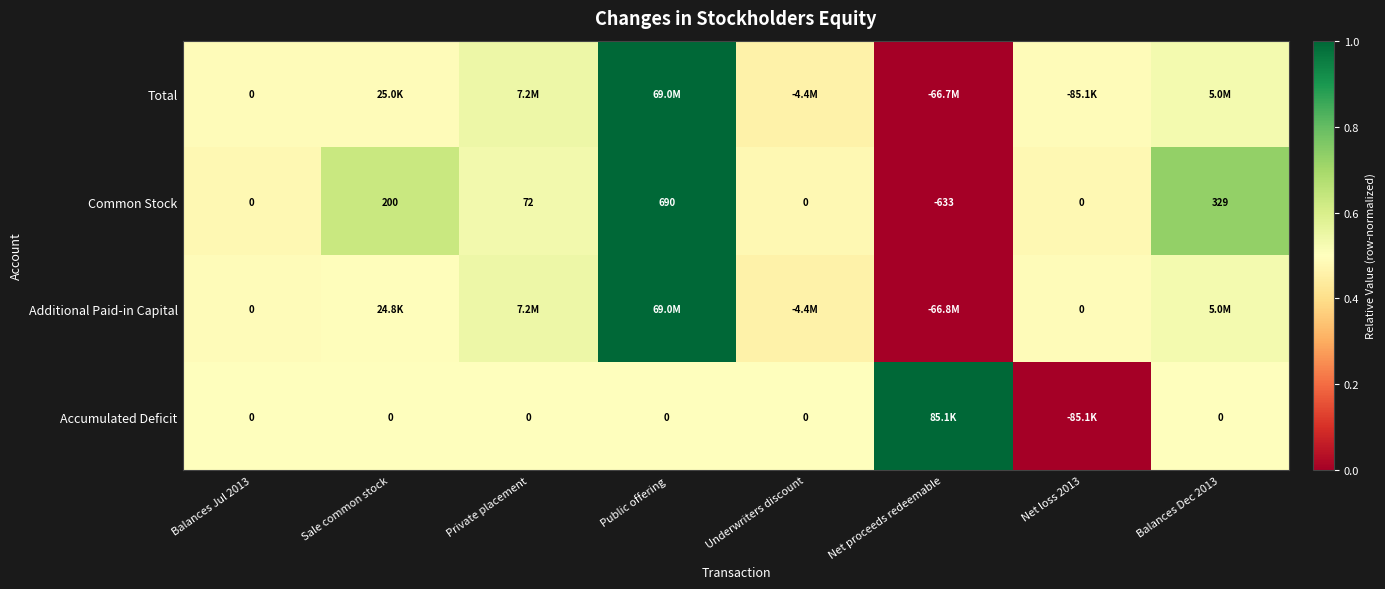

How many distinct data groups are displayed?

4